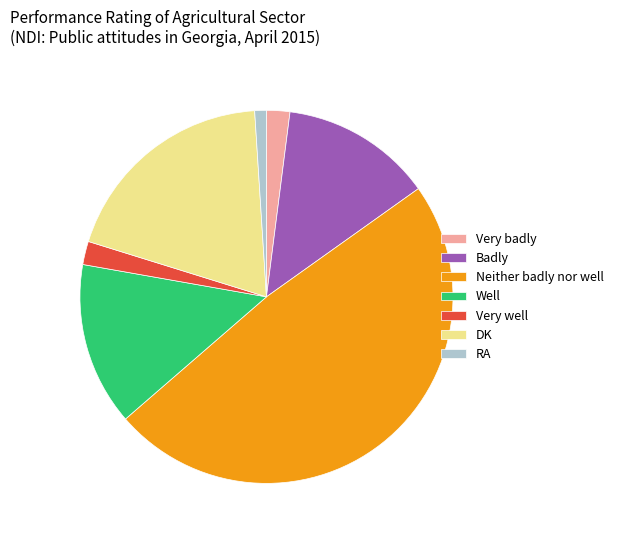

Which slice is the smallest?

RA